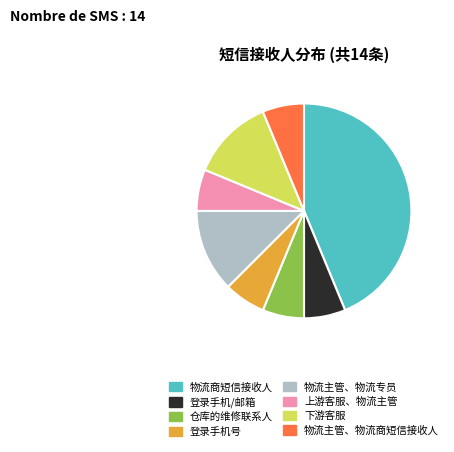

How many segments does this pie chart have?

8